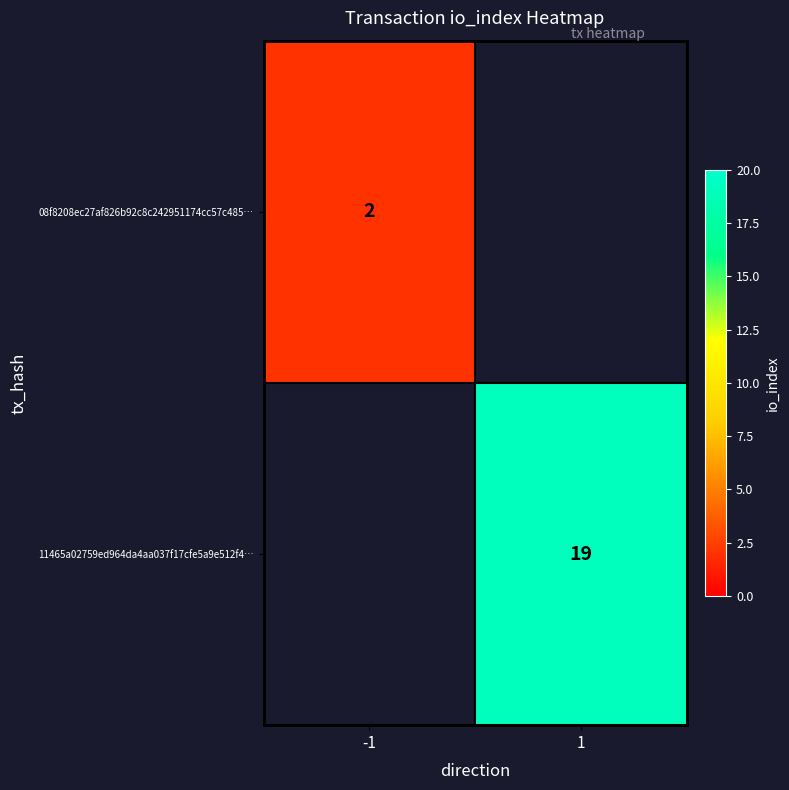

Which label corresponds to the largest value in the chart?

1